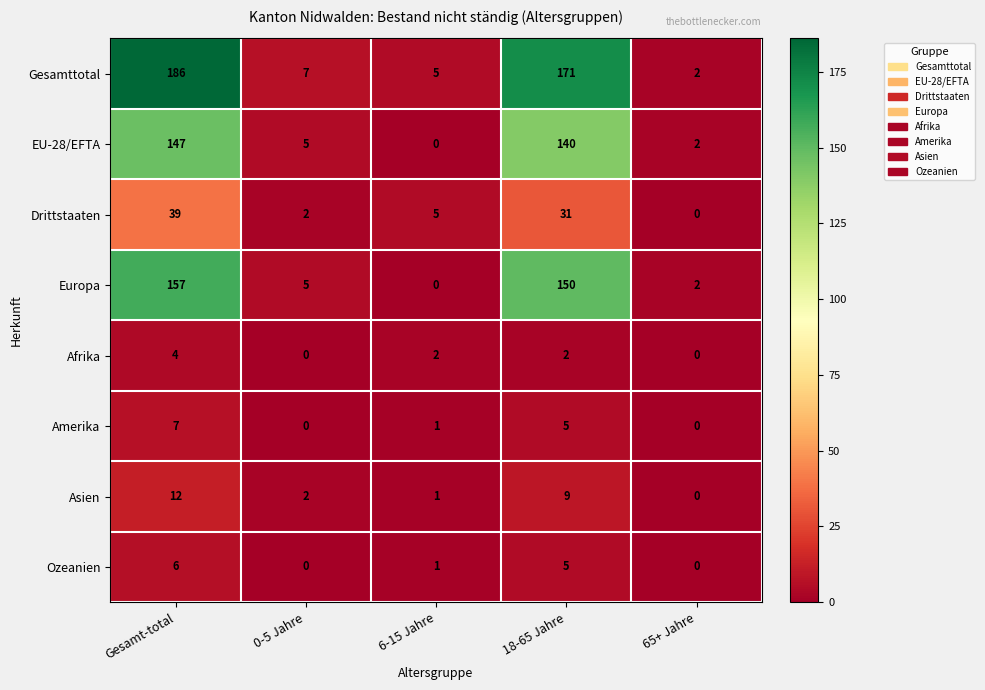

Count the Amerika values in the range 0 to 5.

4